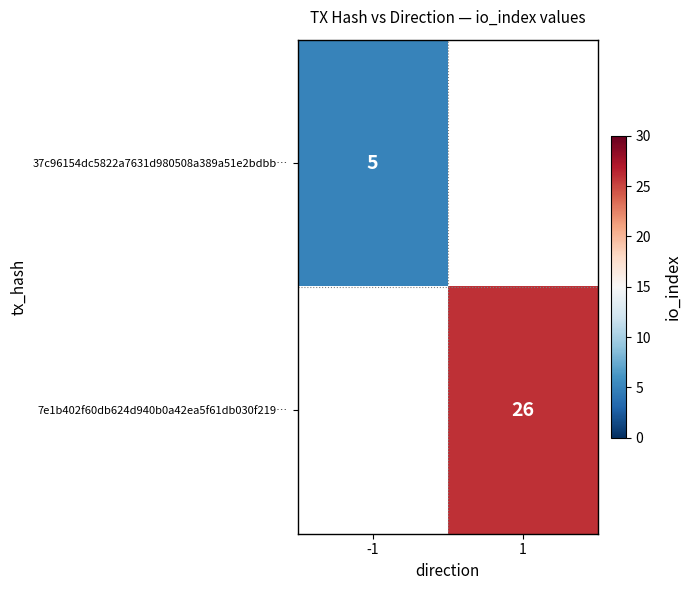

The value of 7e1b402f60db624d940b0a42ea5f61db030f219… at 1 is 26. True or false?

True